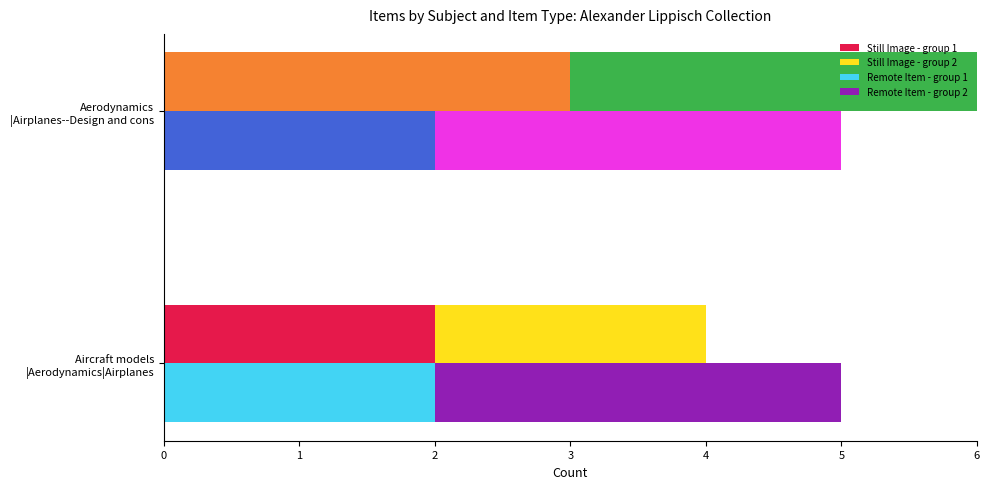

Are the bars horizontal?

Yes